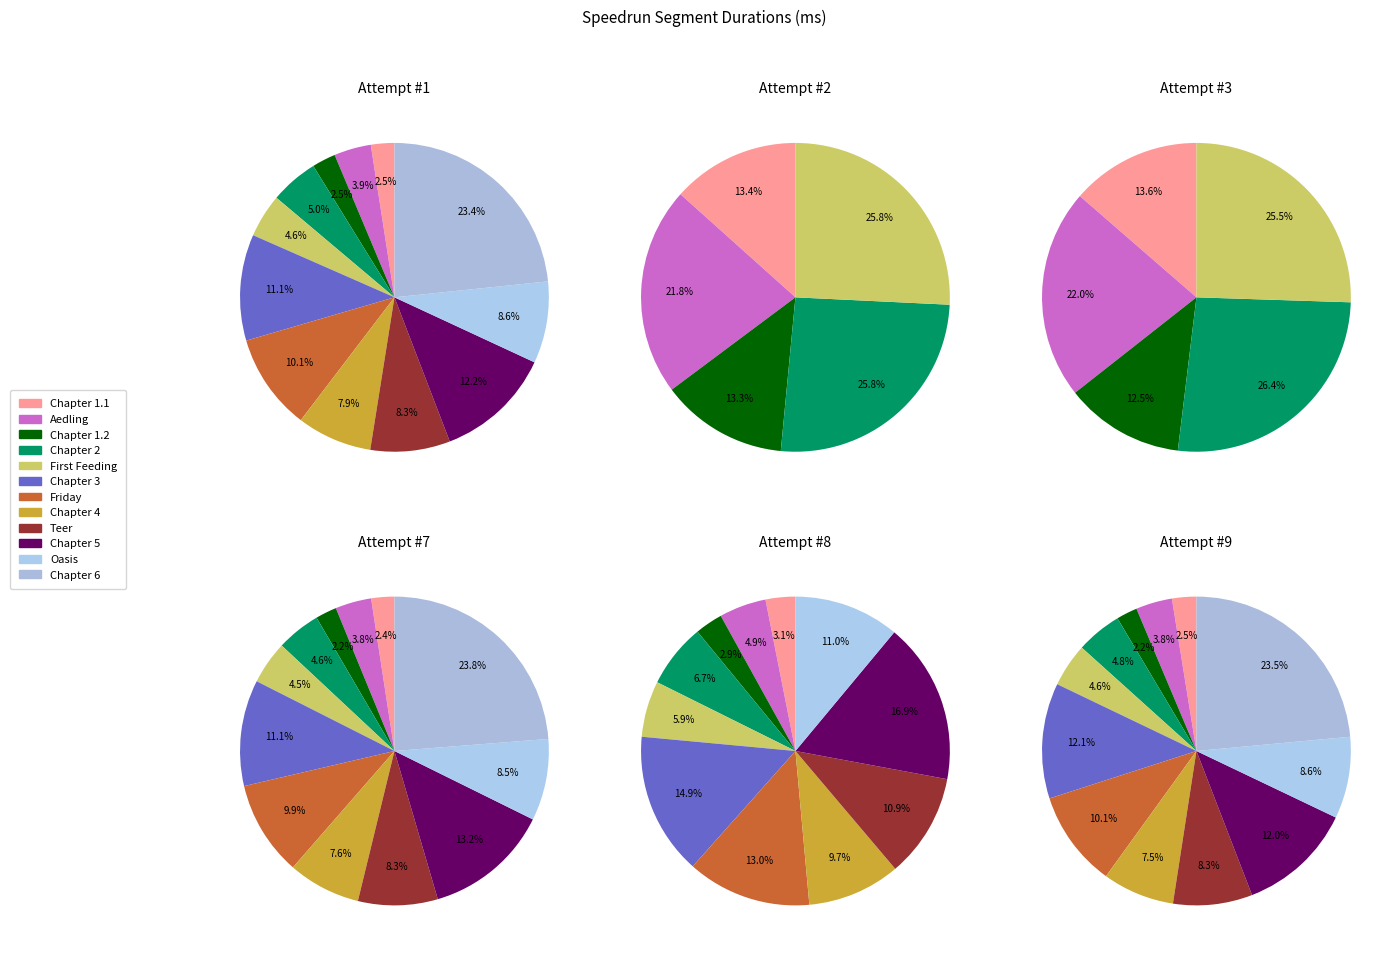

What percentage is the Aedling slice, to the nearest percent?

4%